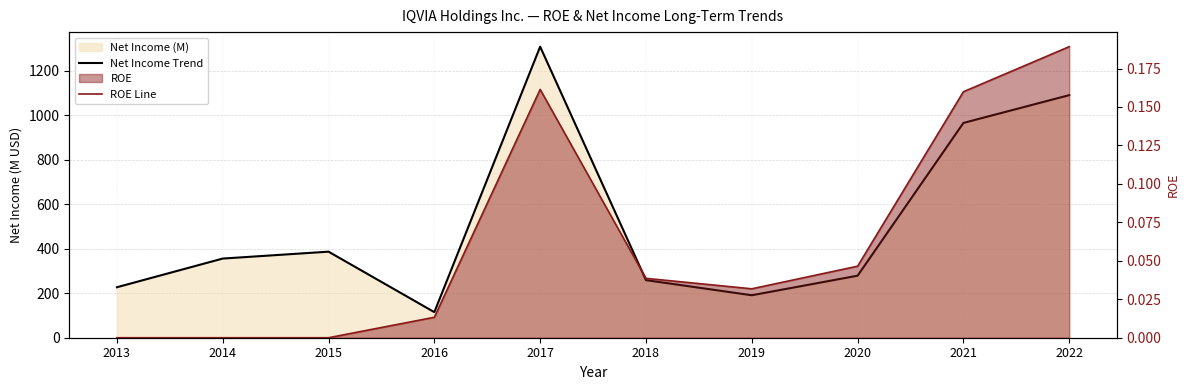

Where is the first local minimum for Net Income Trend?

2016